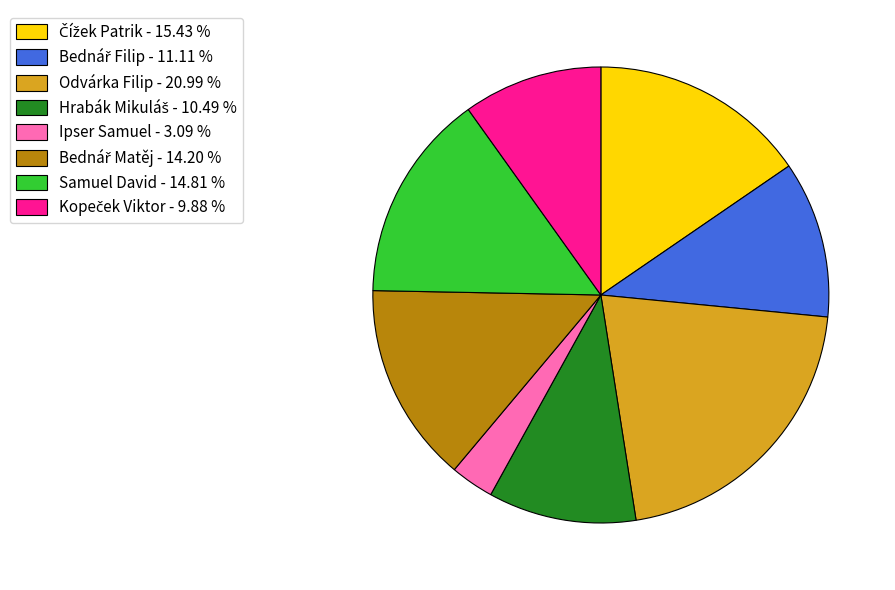

Does Ipser Samuel - 3.09 % account for over 50% of the chart?

No